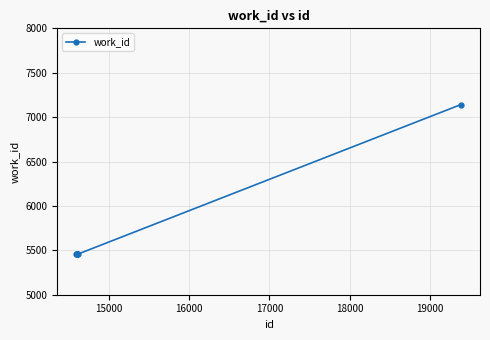

What is the smallest value displayed?

5459